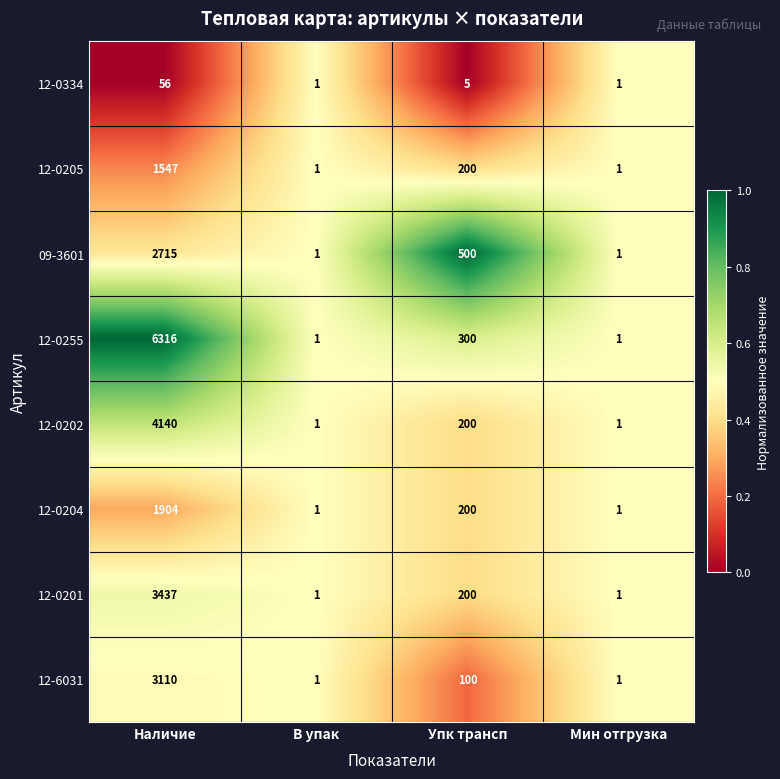

Count the 12-0204 values in the range 1 to 1904.

4